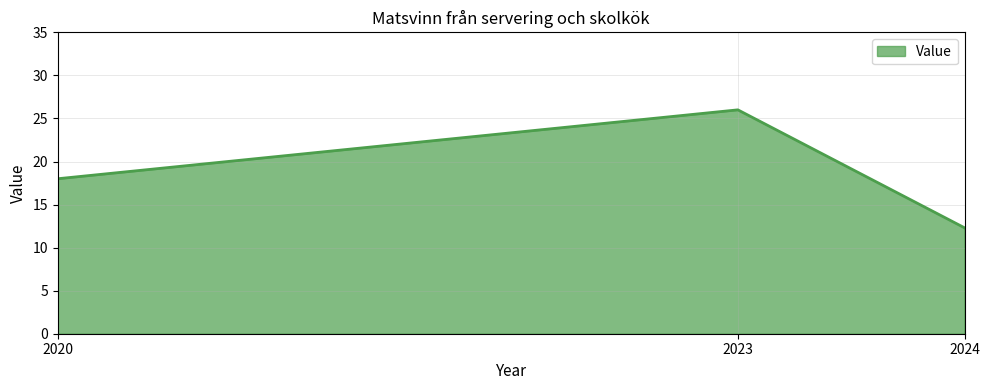

What is the average value?

18.8